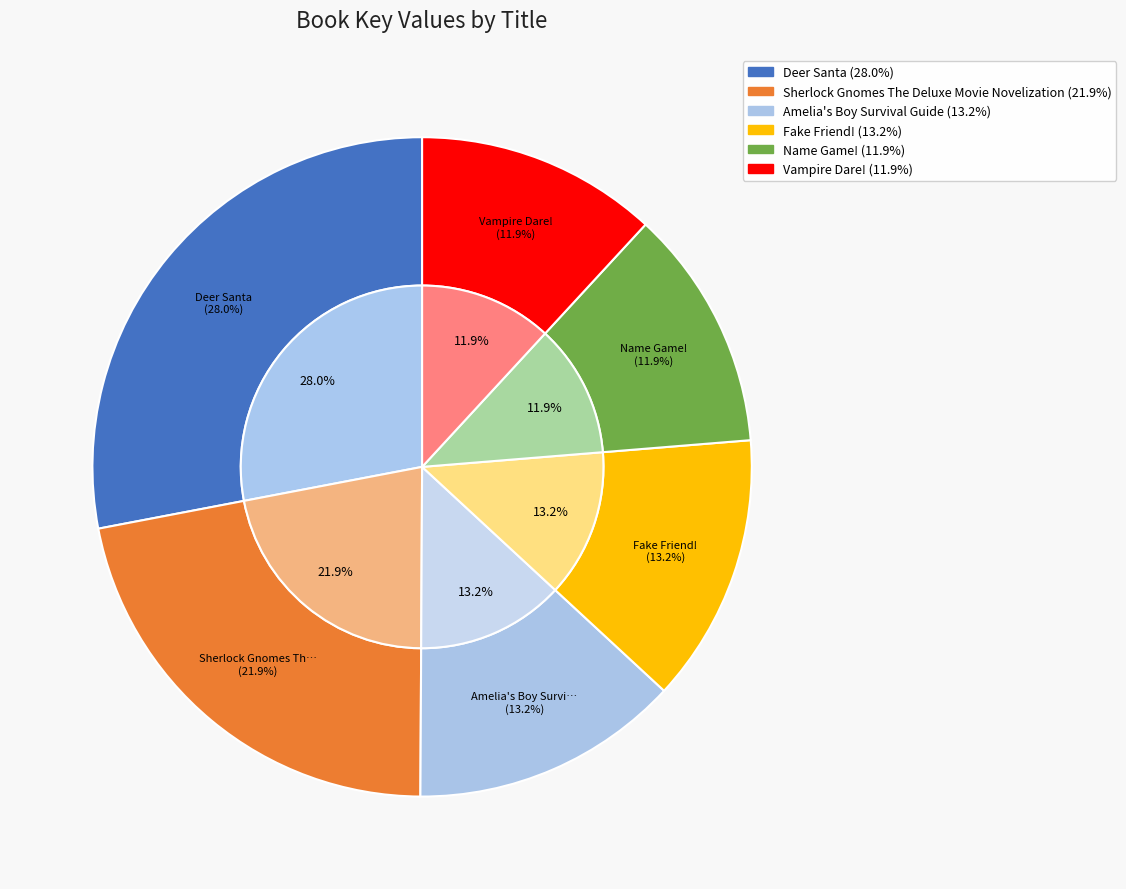

What is the largest slice in the pie chart?

Deer Santa